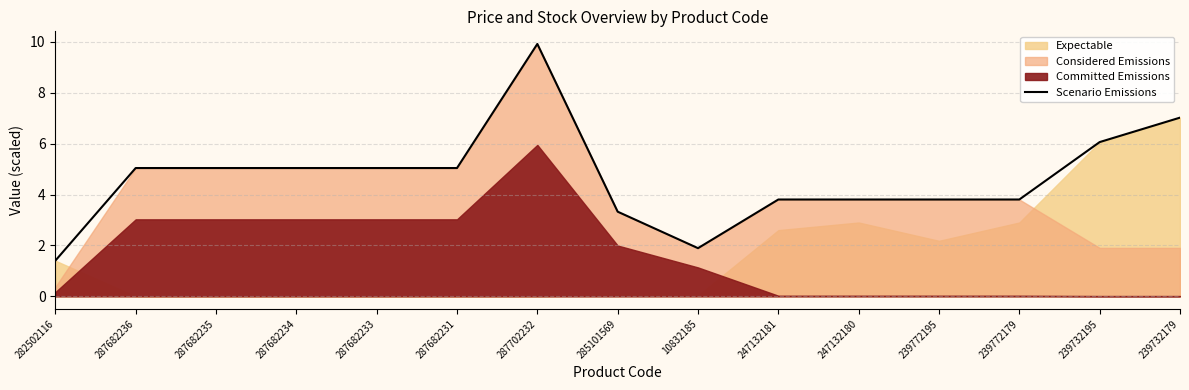

Where is the first local minimum?

10832185